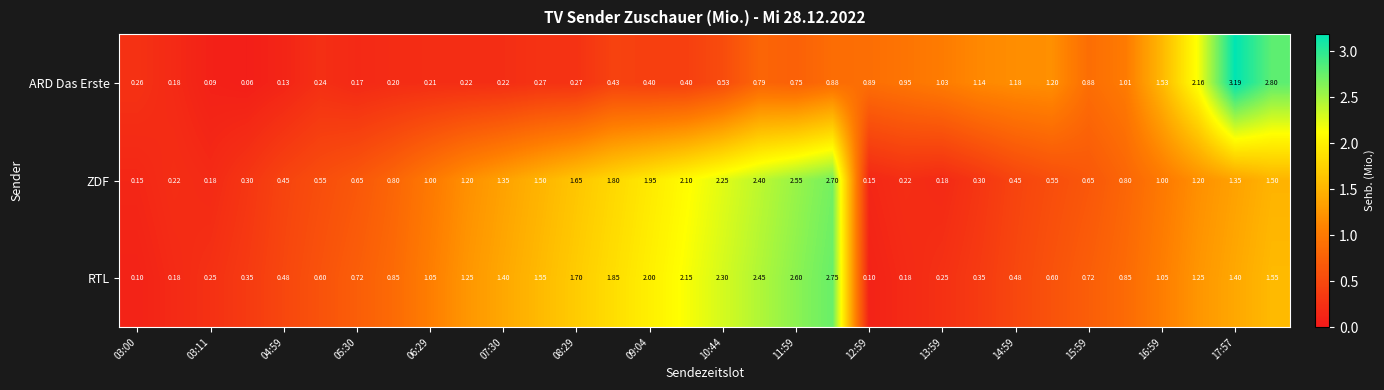

Which series has the largest total across all categories?

RTL